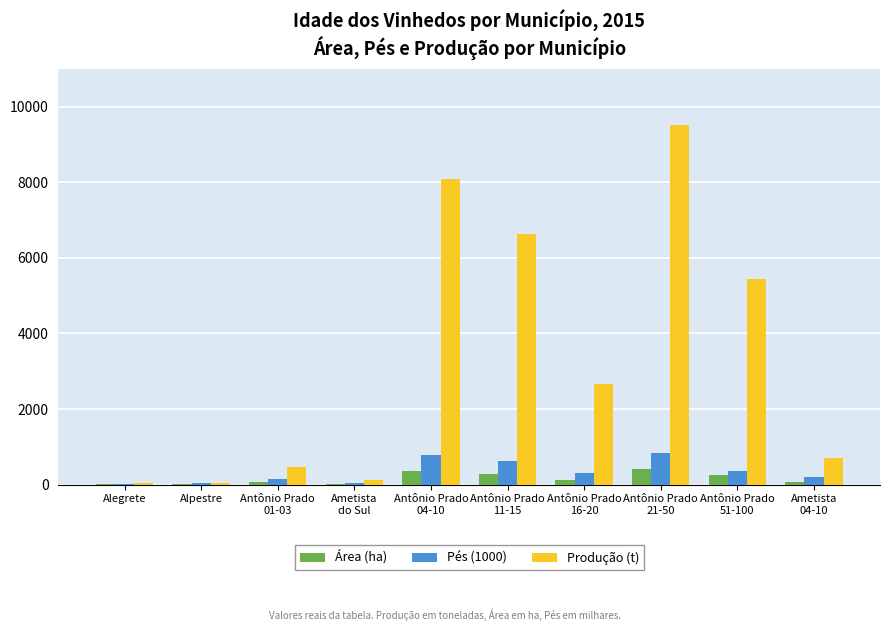

What is the greatest value displayed?

9510.1